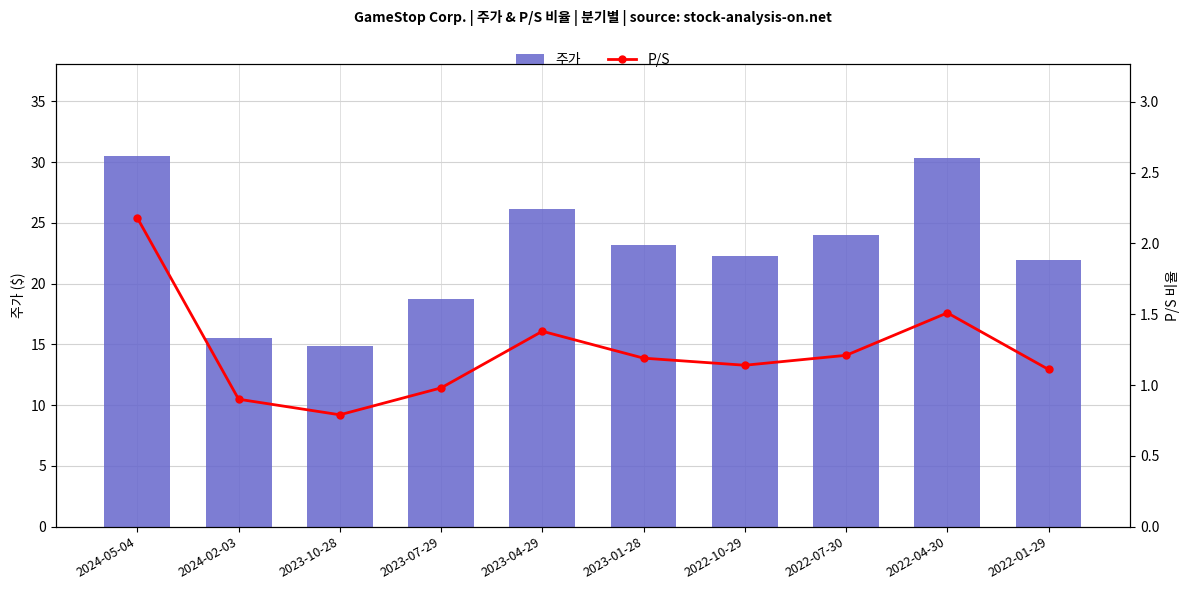

What is the total value across all series at 2023-07-29?

19.7